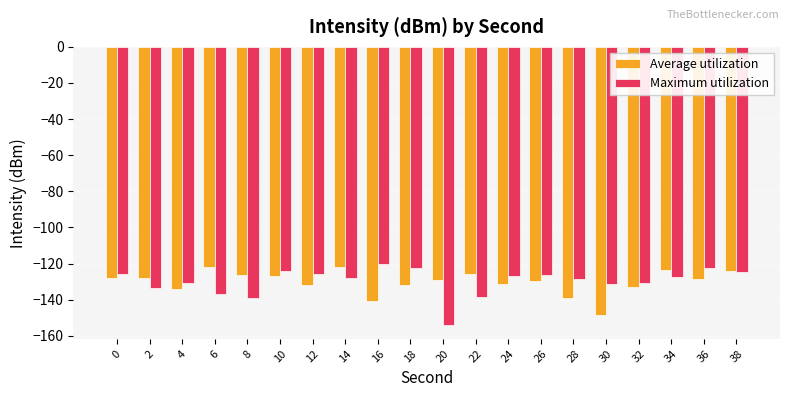

Are the bars grouped side by side (vs. stacked)?

Yes